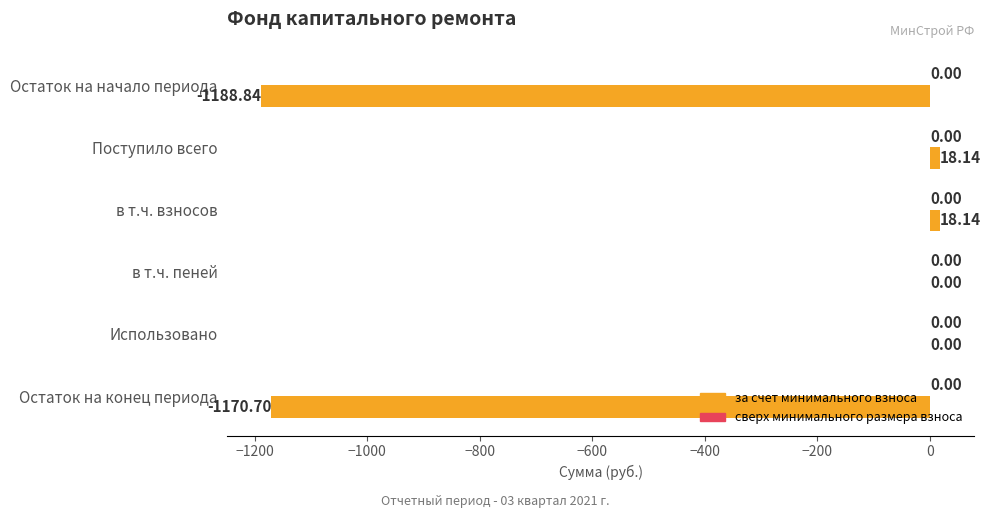

What is the change in value from Поступило всего to Остаток на конец периода?

-1188.8